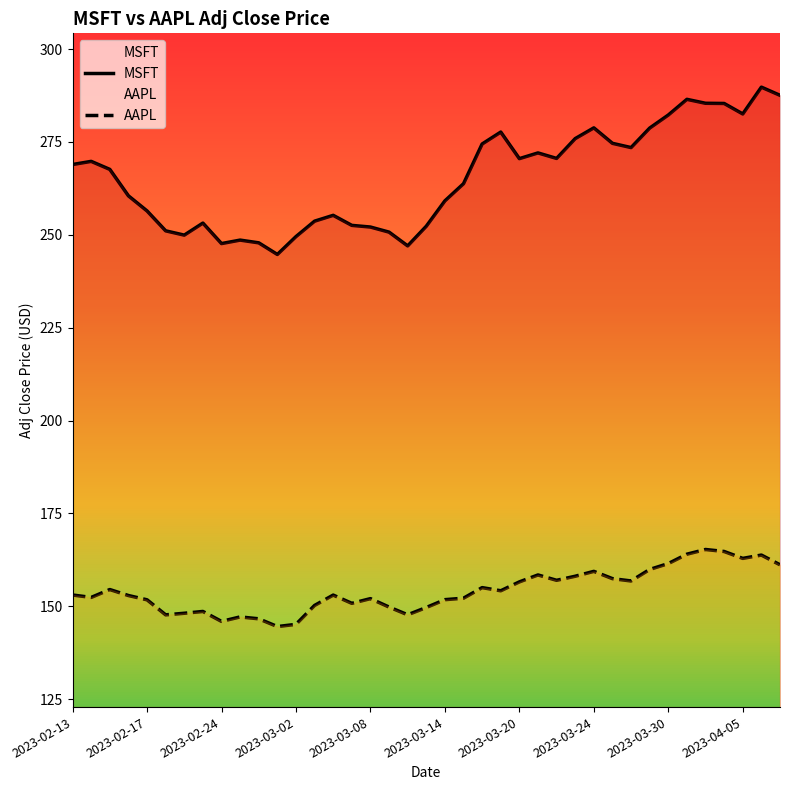

What is the difference between the highest and lowest values at 15?

101.8